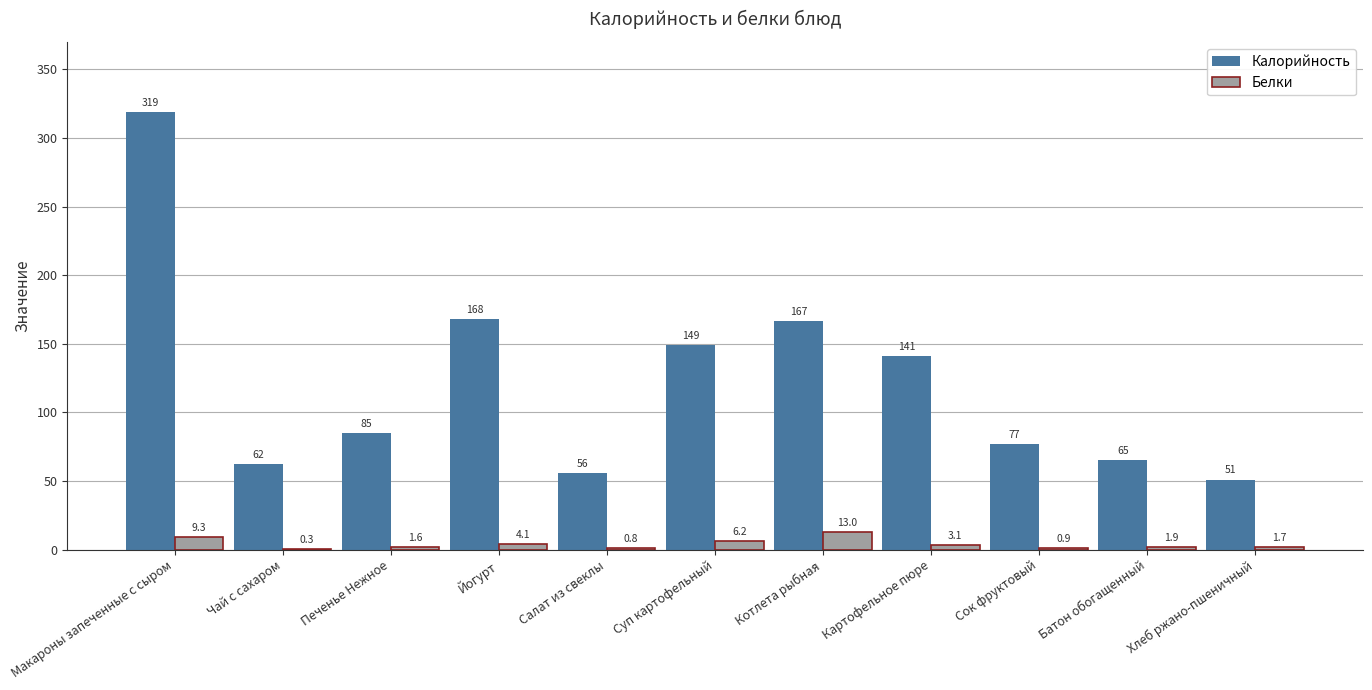

What is the sum of the Калорийность values at Йогурт and Макароны запеченные с сыром?

487.0